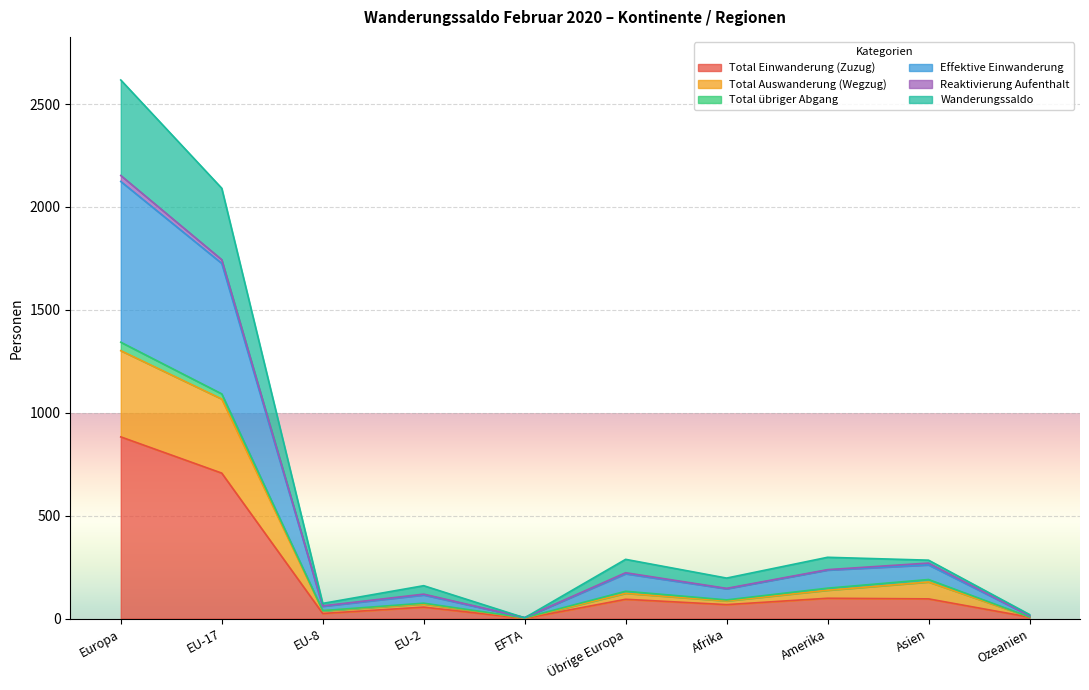

Where is Total Einwanderung (Zuzug) nearest to the value 442?

EU-17